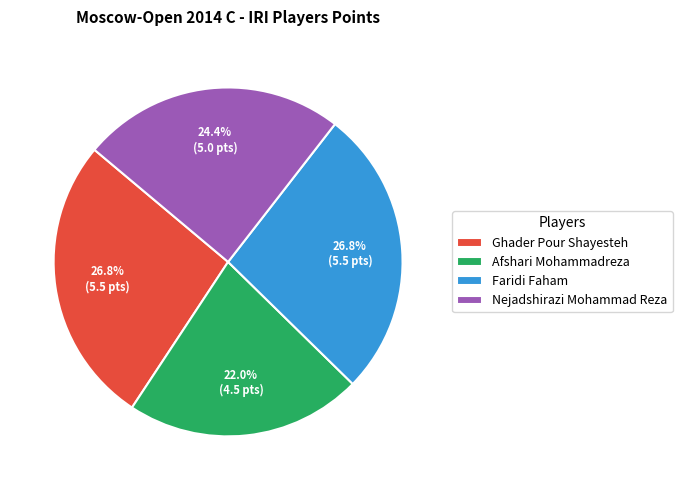

To the nearest percent, what portion does Nejadshirazi Mohammad Reza represent?

24%